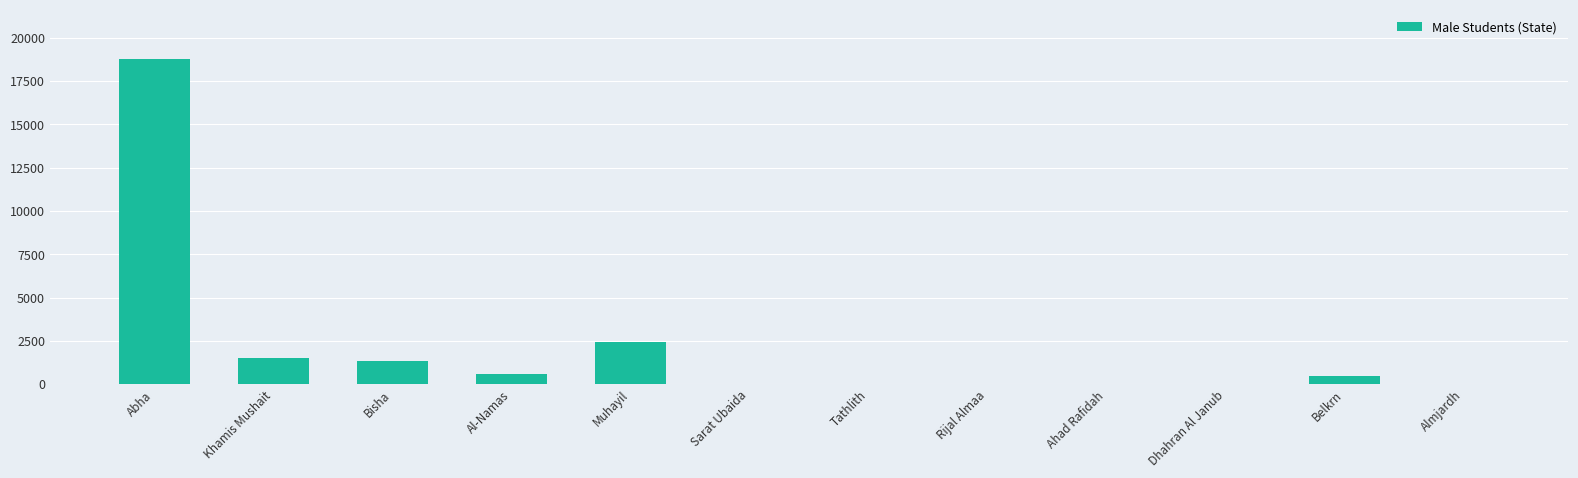

How many data points does each series have?

12